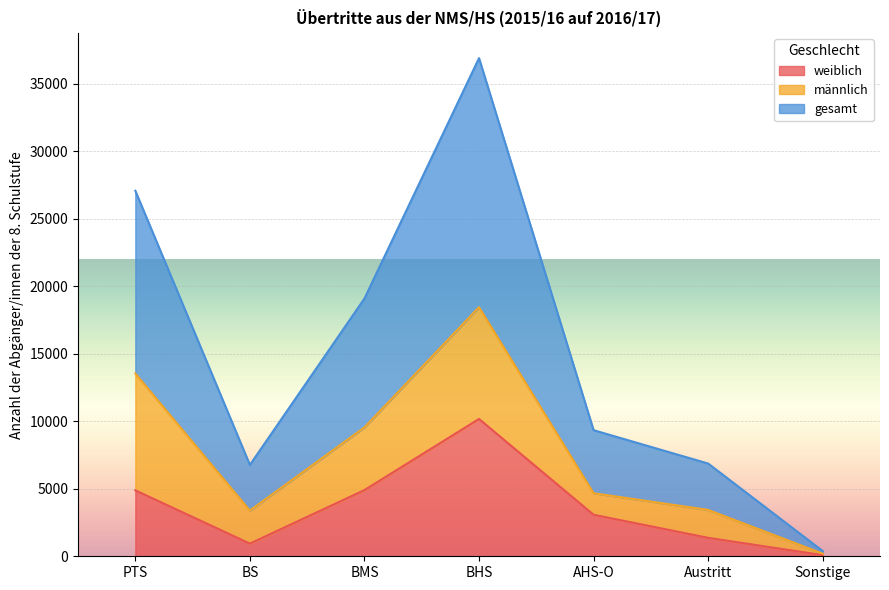

At which label does gesamt first exceed 4672?

PTS